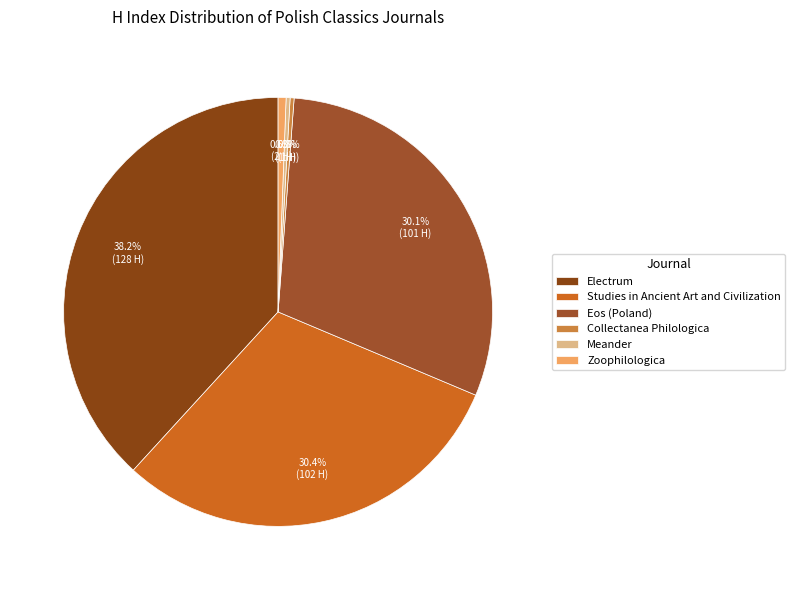

Count the number of slices in the pie.

6